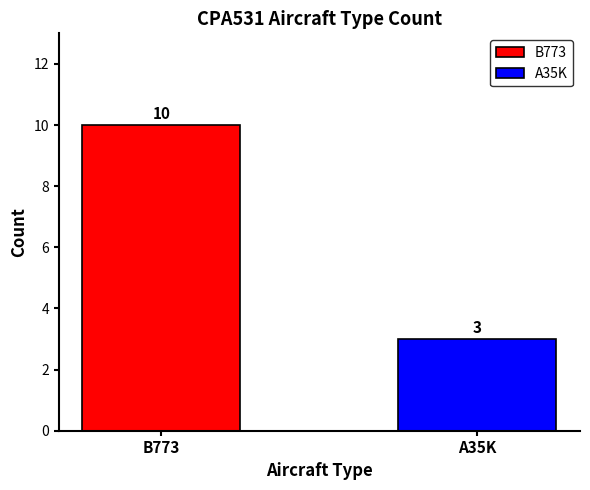

Rank the series by their average value, from highest to lowest.

B773, A35K